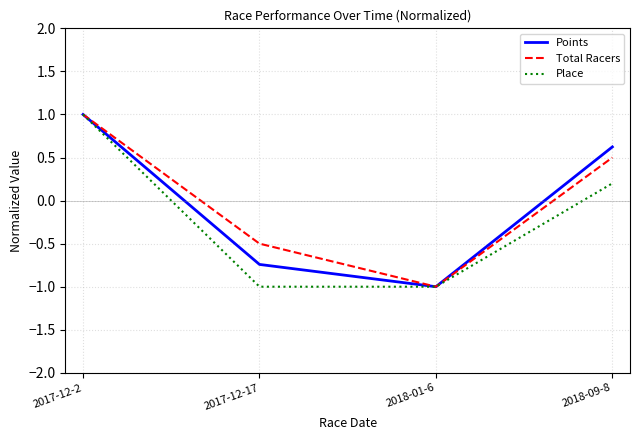

What is the difference between the highest and lowest values at 2017-12-17?

0.5